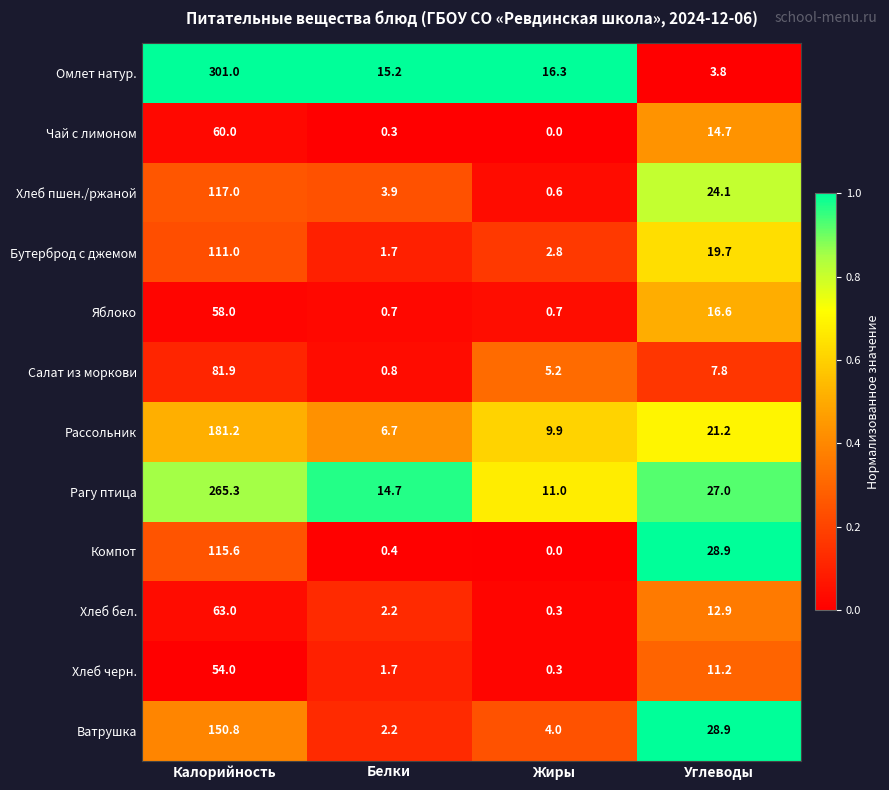

The value of Компот at Жиры is 0.0. True or false?

True